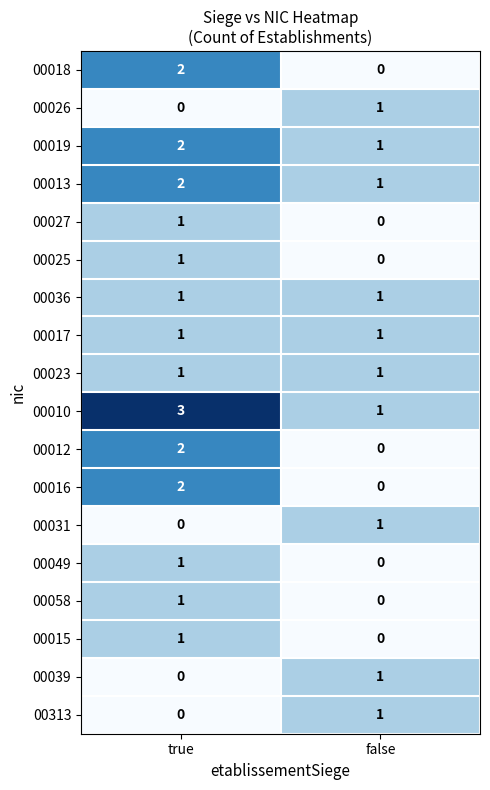

At how many categories does at least one series exceed 2?

1